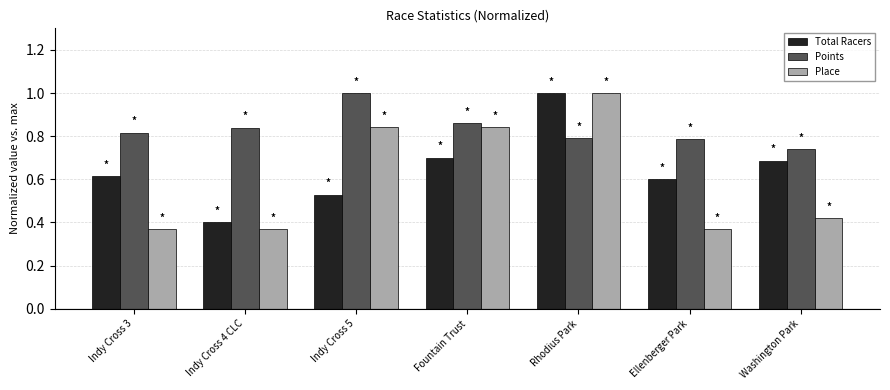

Between Indy Cross 4 CLC and Fountain Trust, which series saw the biggest shift?

Place